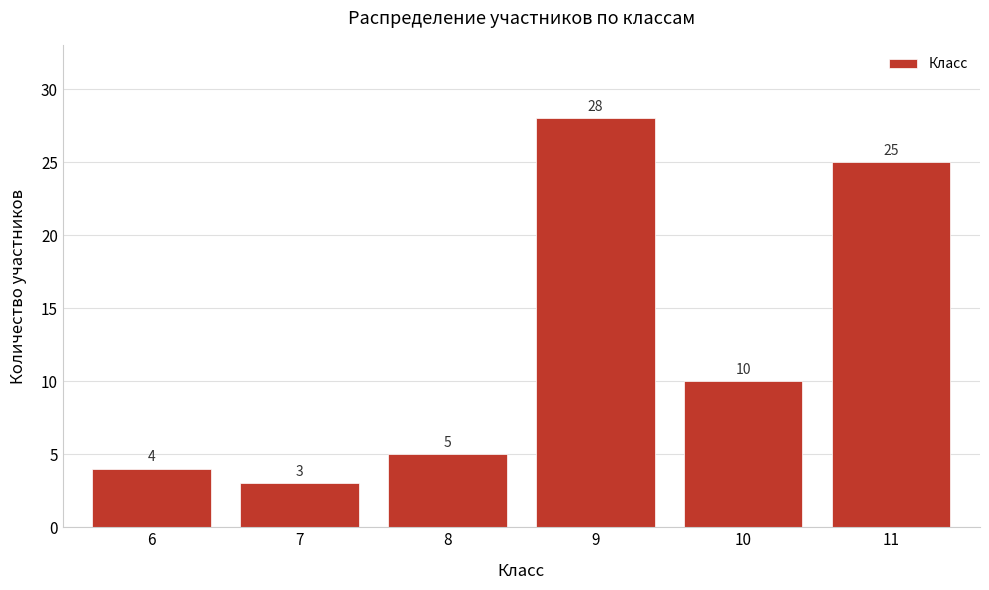

Reading left to right, list all the values displayed in this chart.

4	3	5	28	10	25